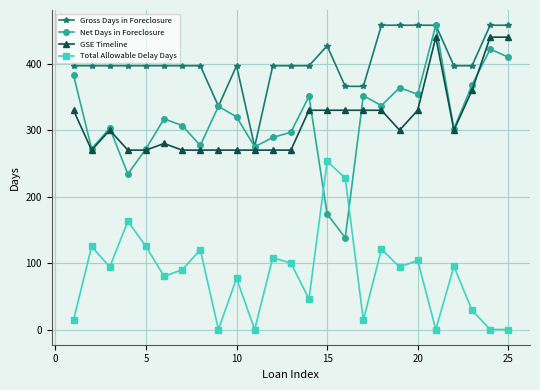

Which series has the largest total across all categories?

Gross Days in Foreclosure